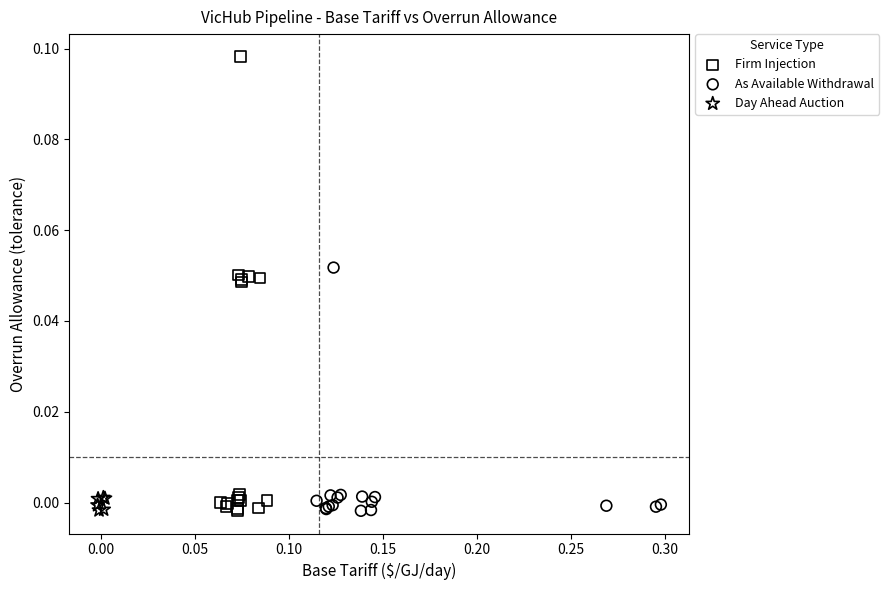

Which series has the widest spread of Y values?

Firm Injection